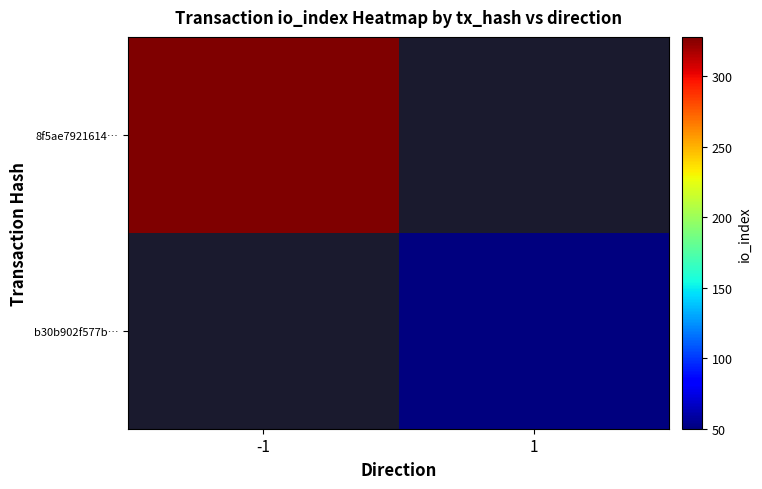

At how many categories does at least one series exceed 325?

1